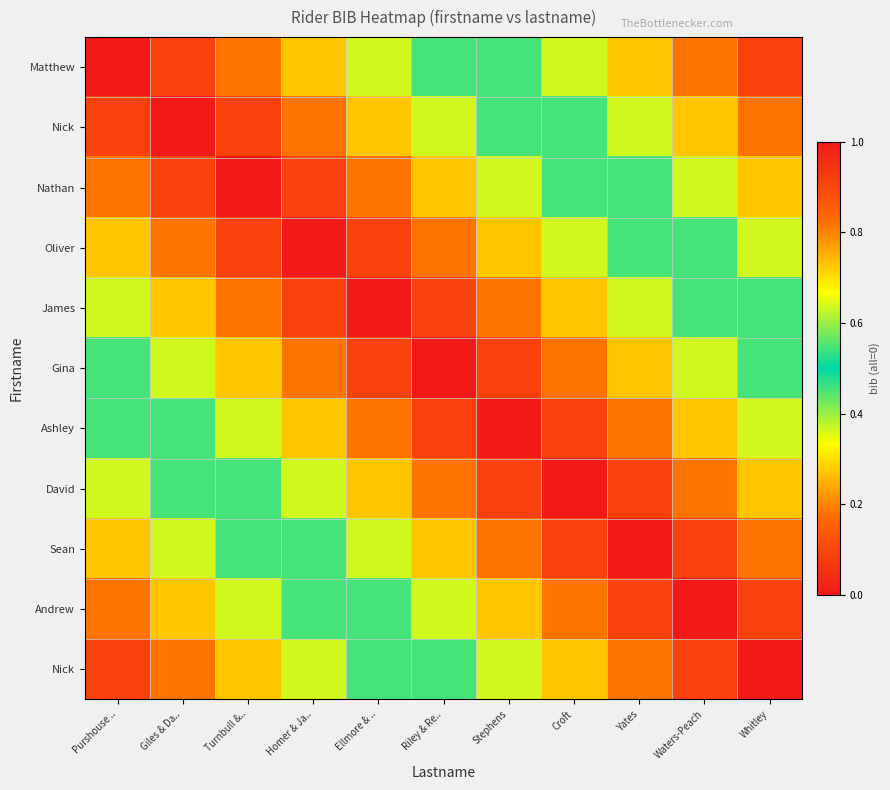

What is the difference between the highest and lowest values at Purshouse ..?

0.9